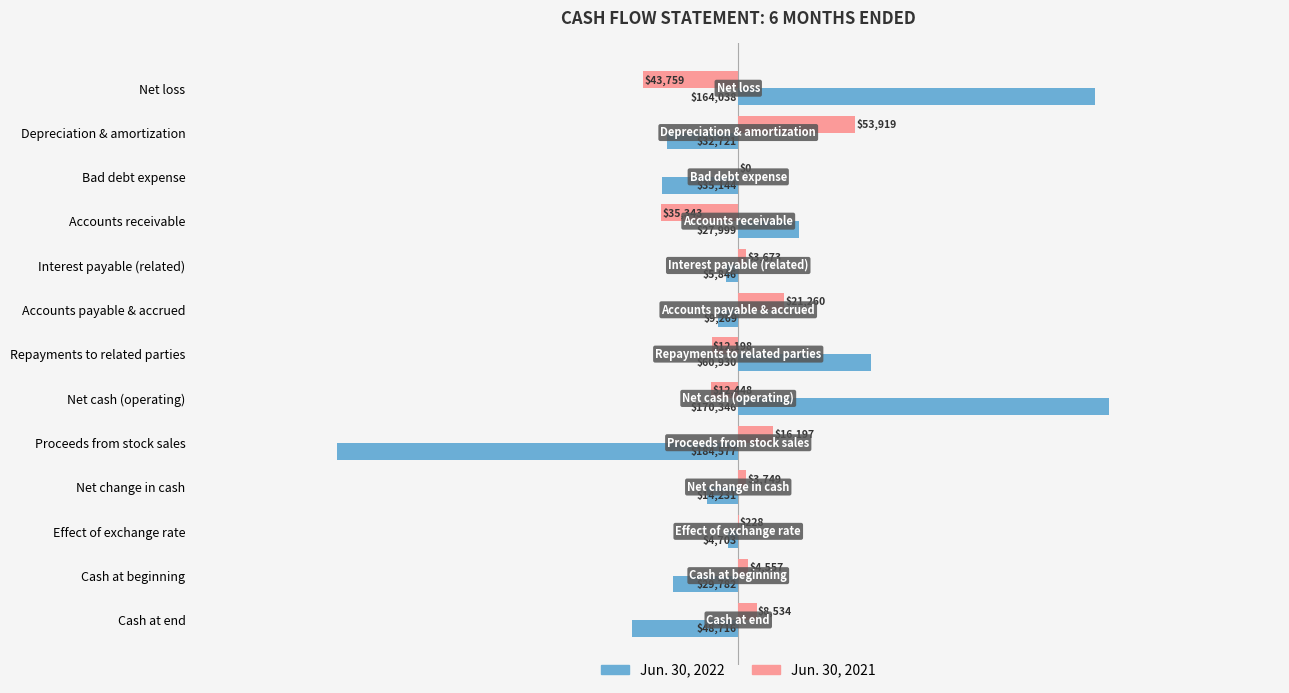

How many series are shown in this chart?

2